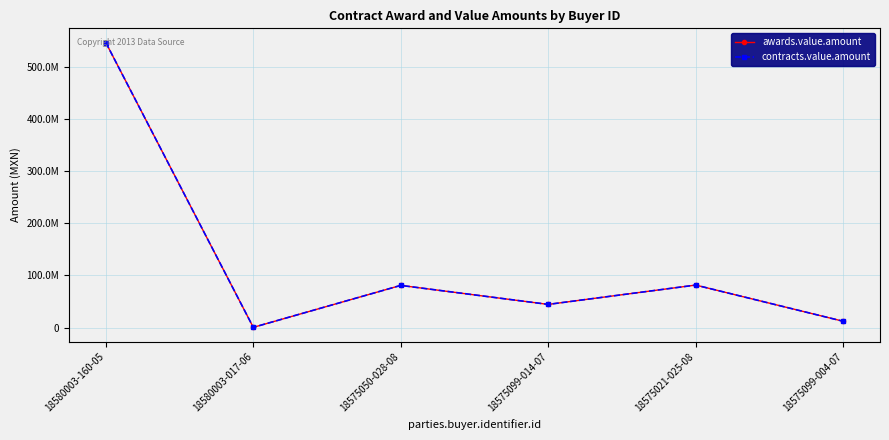

Does the chart have visible grid lines?

Yes